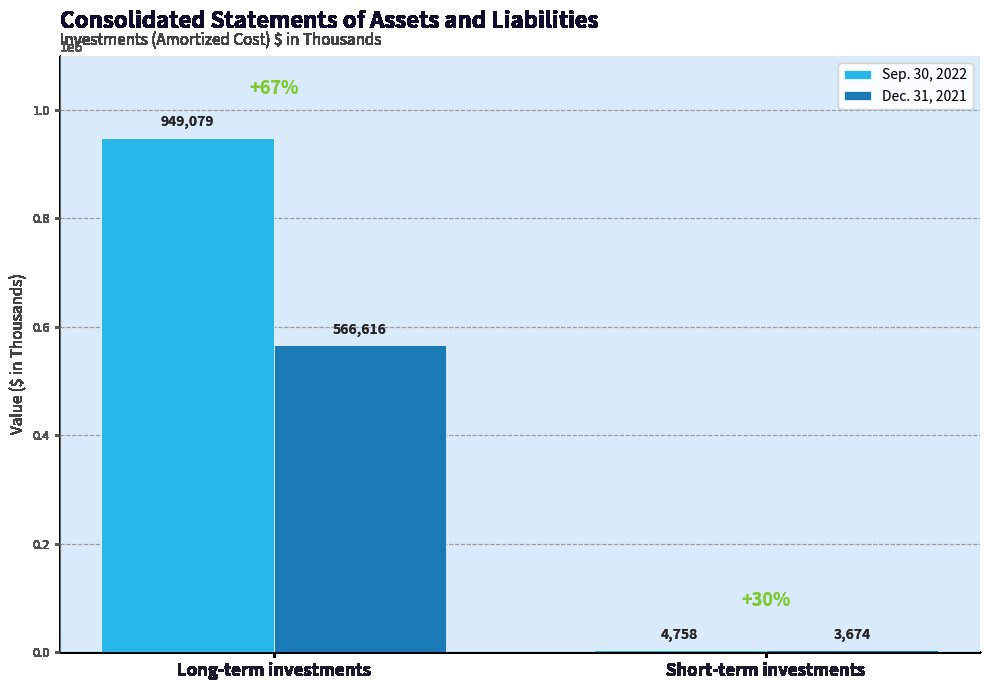

How many bars are there in each group?

2